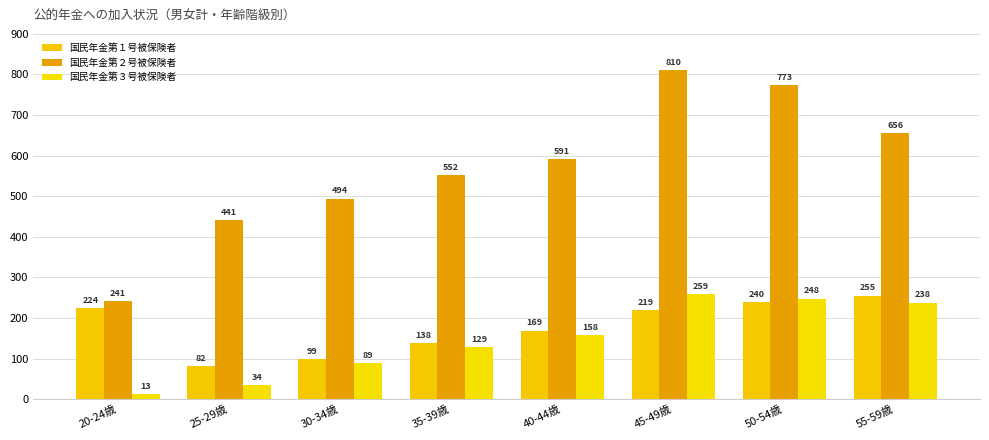

How many series are shown in this chart?

3